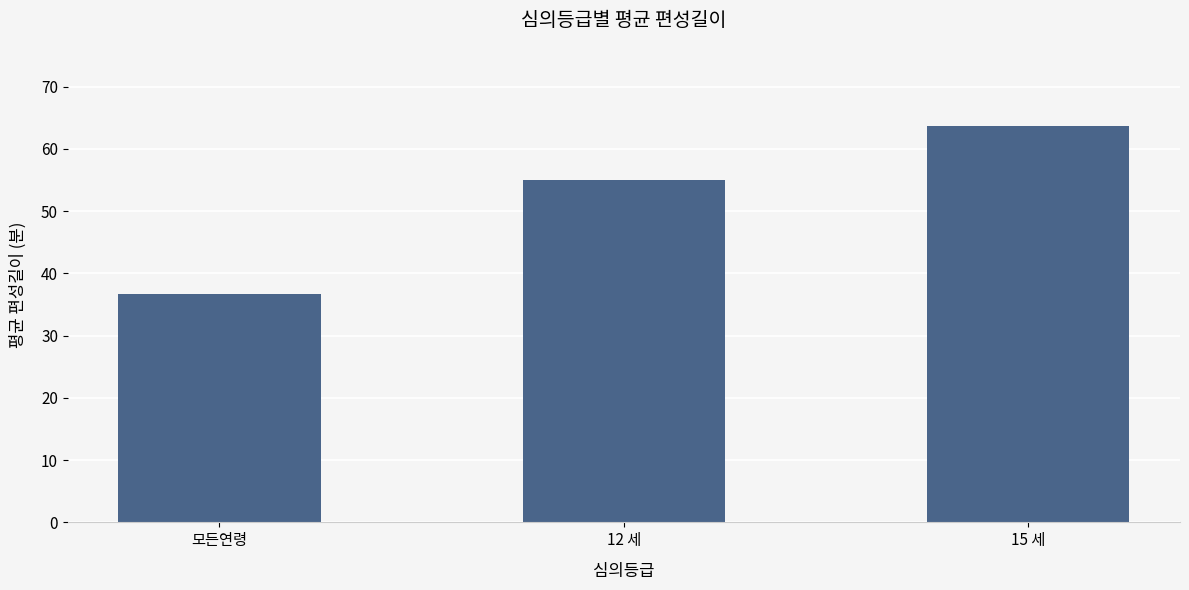

What is the difference between the values at 12 세 and 모든연령?

18.3